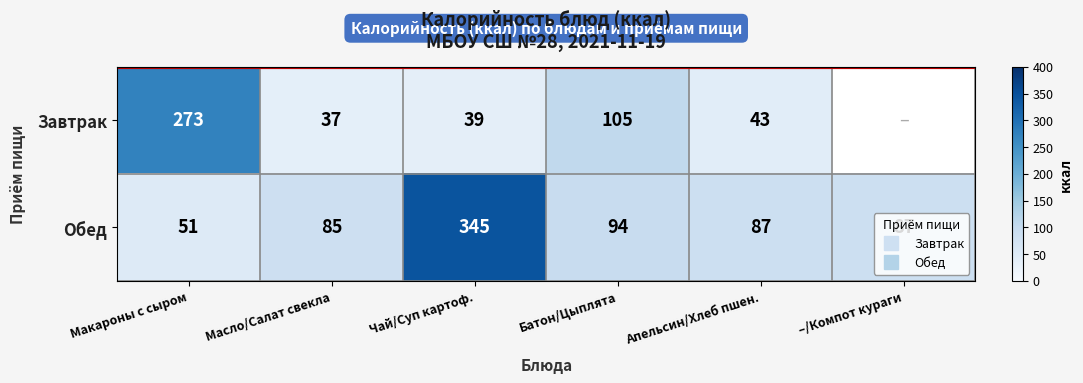

Which series has the largest total across all categories?

Обед